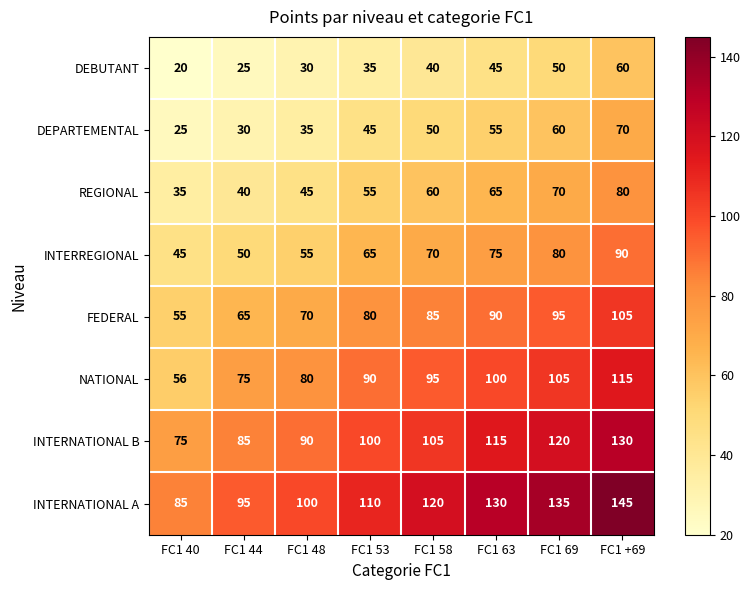

Which series has the widest spread of values?

INTERNATIONAL A